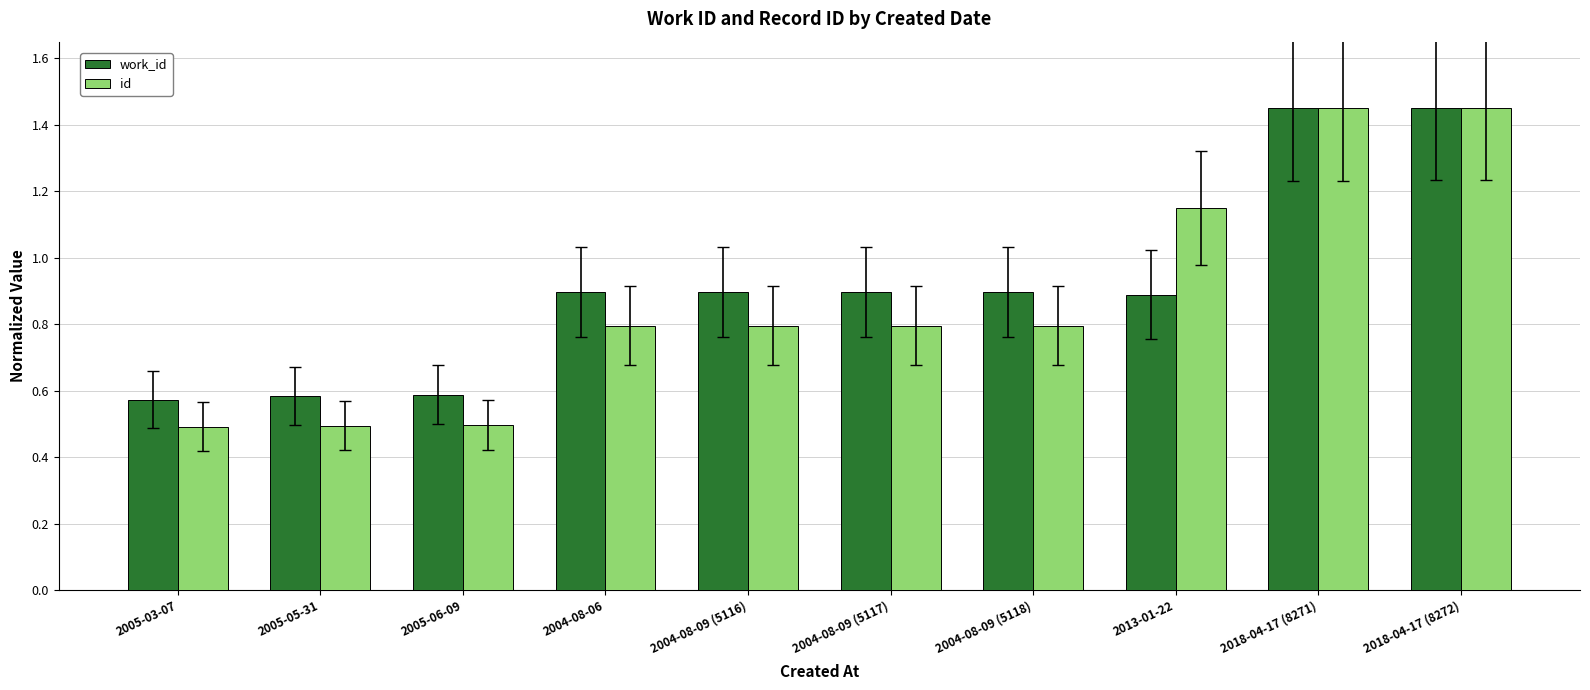

What is the sum of all id values?

8.7